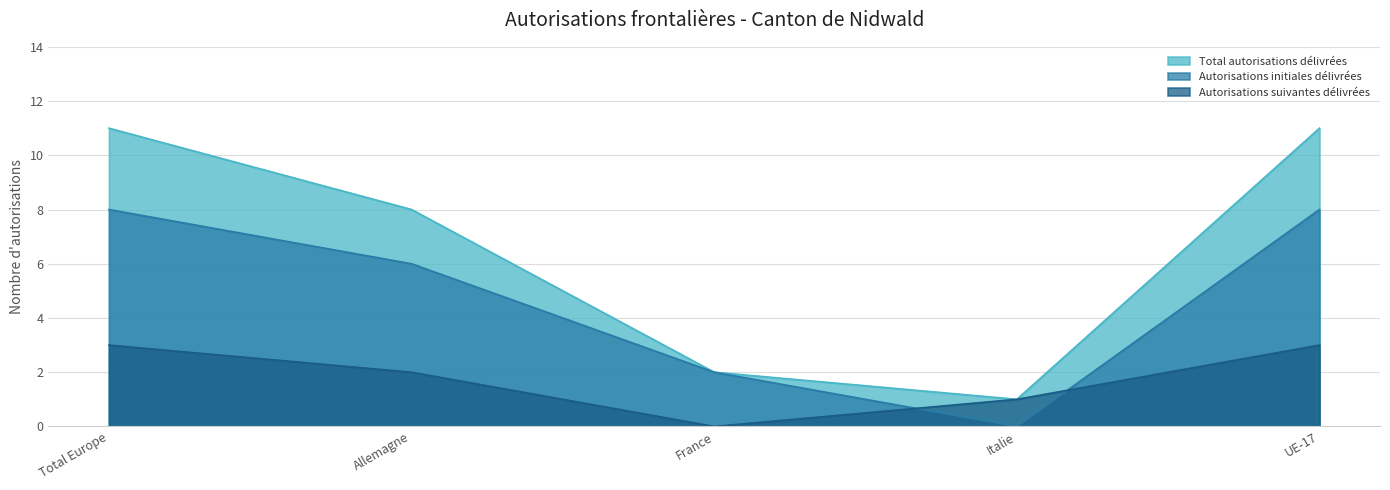

In Autorisations suivantes délivrées, how many points are lower than both neighbors (excluding endpoints)?

1